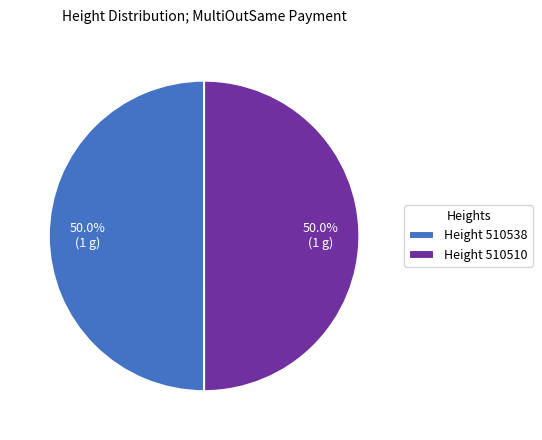

How many slices are in this pie chart?

2